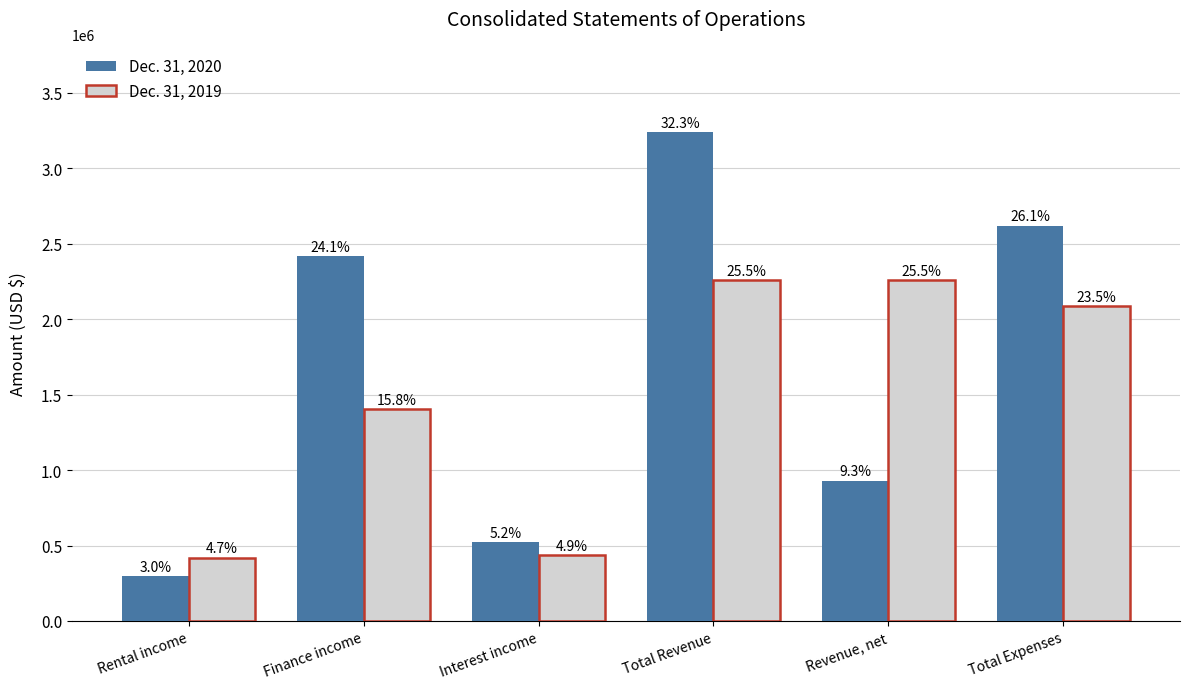

Are the bars horizontal?

No